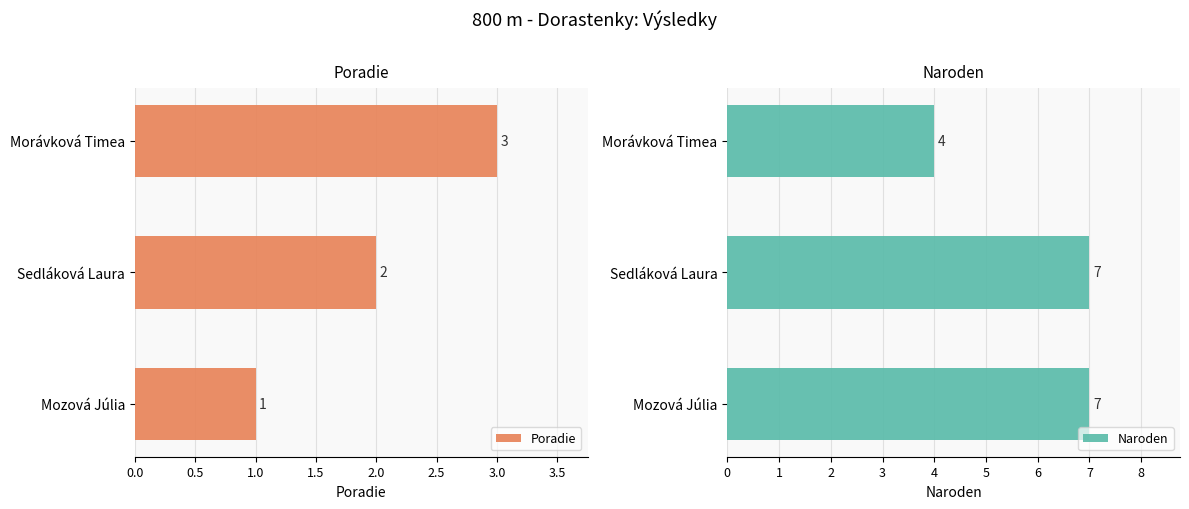

Count the Poradie values in the range 1 to 3.

3